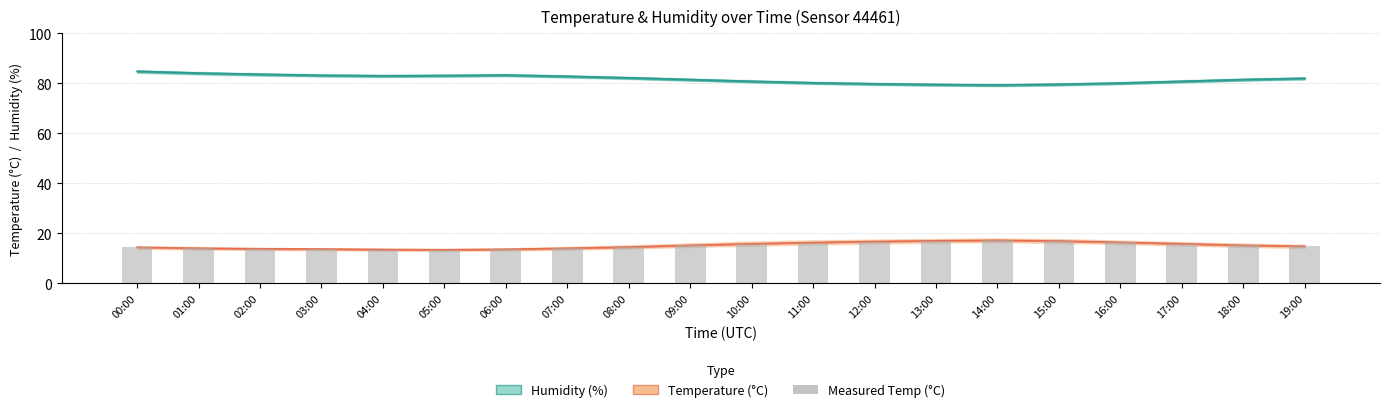

True or false: the data shows 23.4 at 04:00.

False